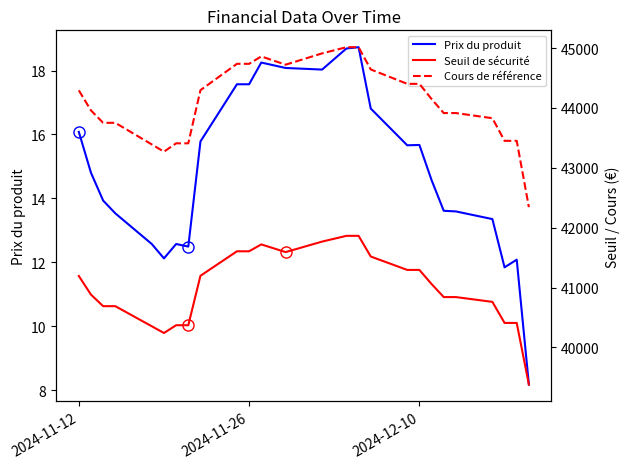

The value of Prix du produit at 2024-11-12 is 8.5. True or false?

False